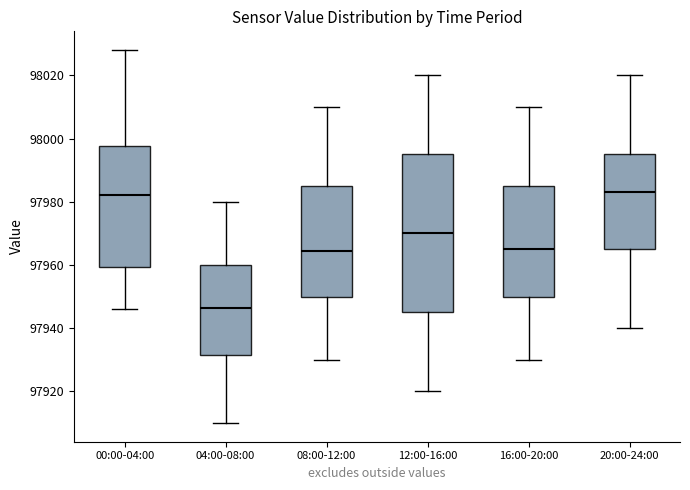

Reading left to right, read every box against the y-axis: the position of its median line, the range the box covers, and the ends of its whiskers. The values are not printed on the chart, so give them approximately, as read against the axis.

00:00-04:00: median 97982, box 97960 to 97998, whiskers 97946 to 98028
04:00-08:00: median 97946, box 97932 to 97960, whiskers 97910 to 97980
08:00-12:00: median 97964, box 97950 to 97986, whiskers 97930 to 98010
12:00-16:00: median 97970, box 97946 to 97996, whiskers 97920 to 98020
16:00-20:00: median 97966, box 97950 to 97986, whiskers 97930 to 98010
20:00-24:00: median 97984, box 97966 to 97996, whiskers 97940 to 98020